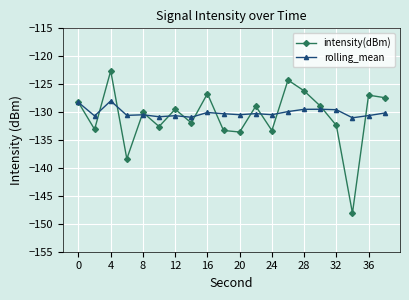

How many series are shown in this chart?

2